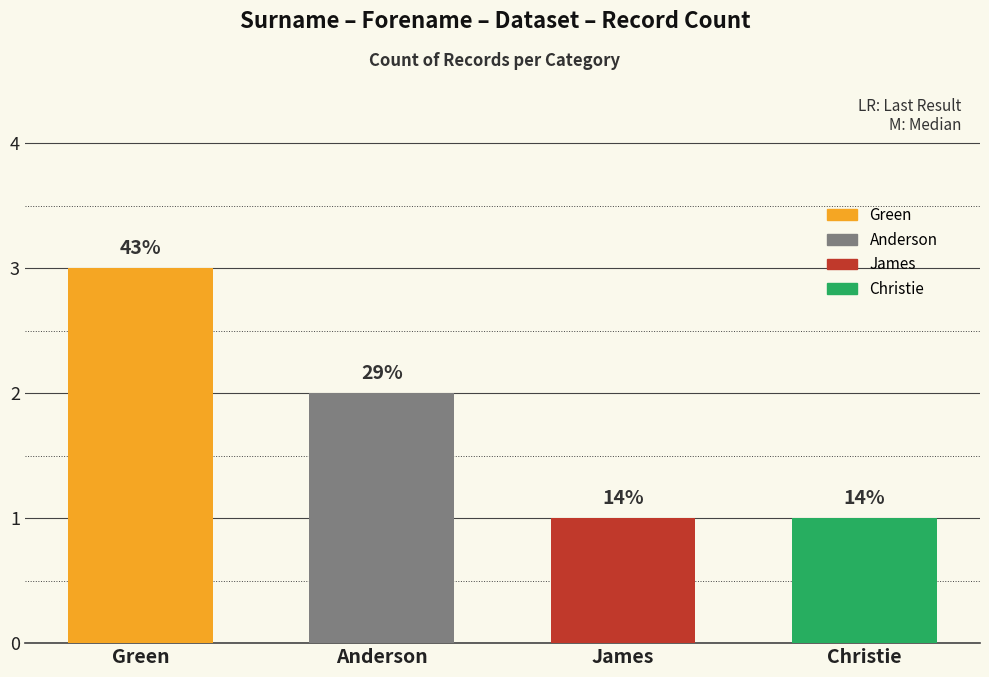

Does the chart contain any negative values?

No